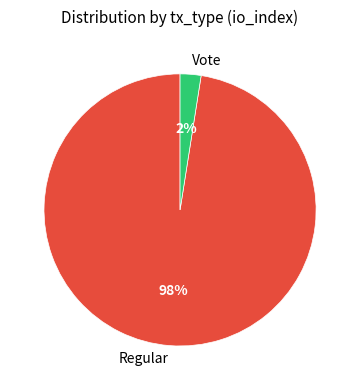

Is there a majority slice in this chart?

Yes